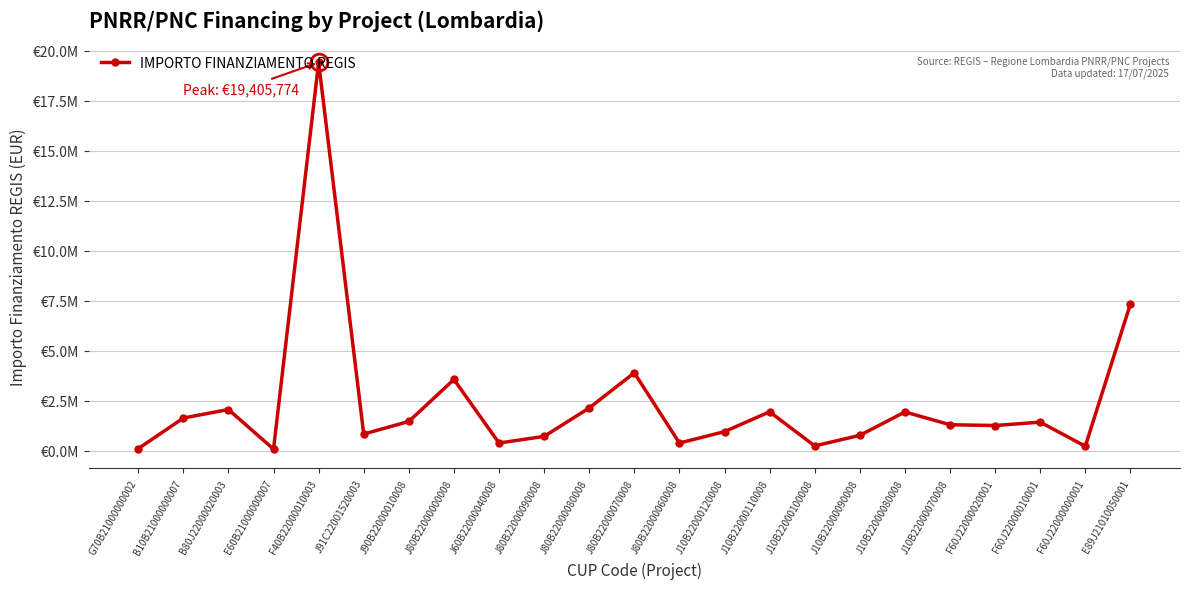

What is the approximate value at J80B22000070008?

3901867.0